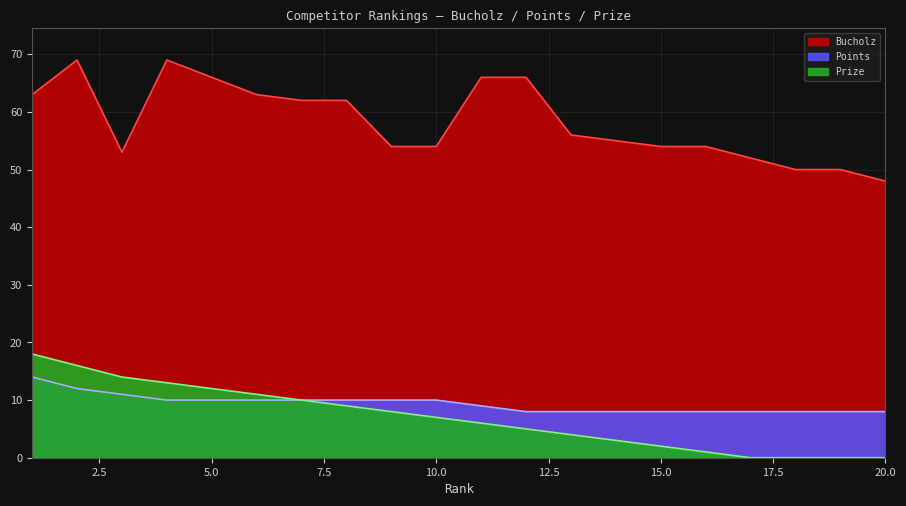

Rank the series by their maximum value, from lowest to highest.

Points, Prize, Bucholz